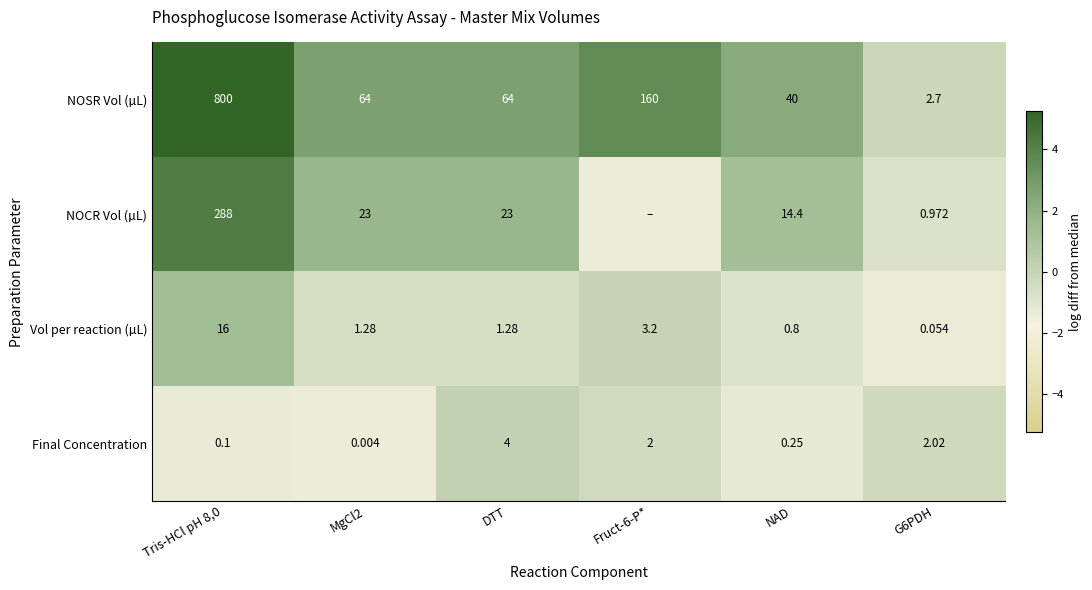

At how many categories does at least one series exceed 0?

5